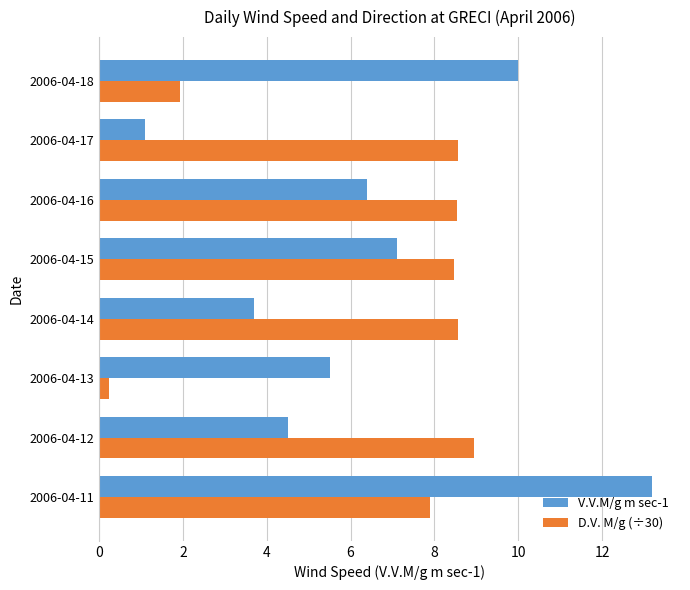

At which category does the chart reach its minimum across all series?

2006-04-13